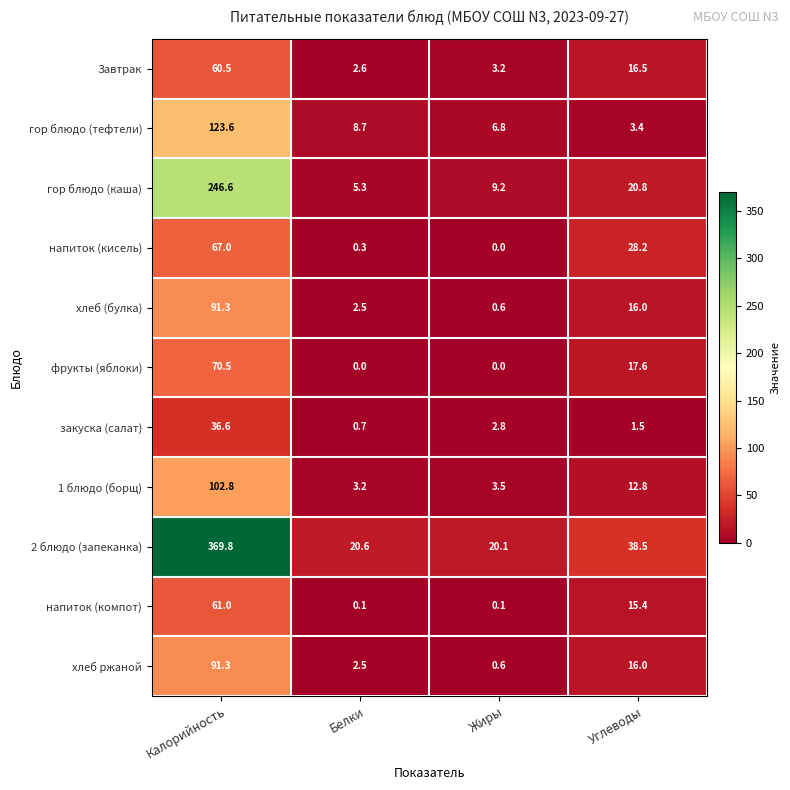

How many distinct data groups are displayed?

11